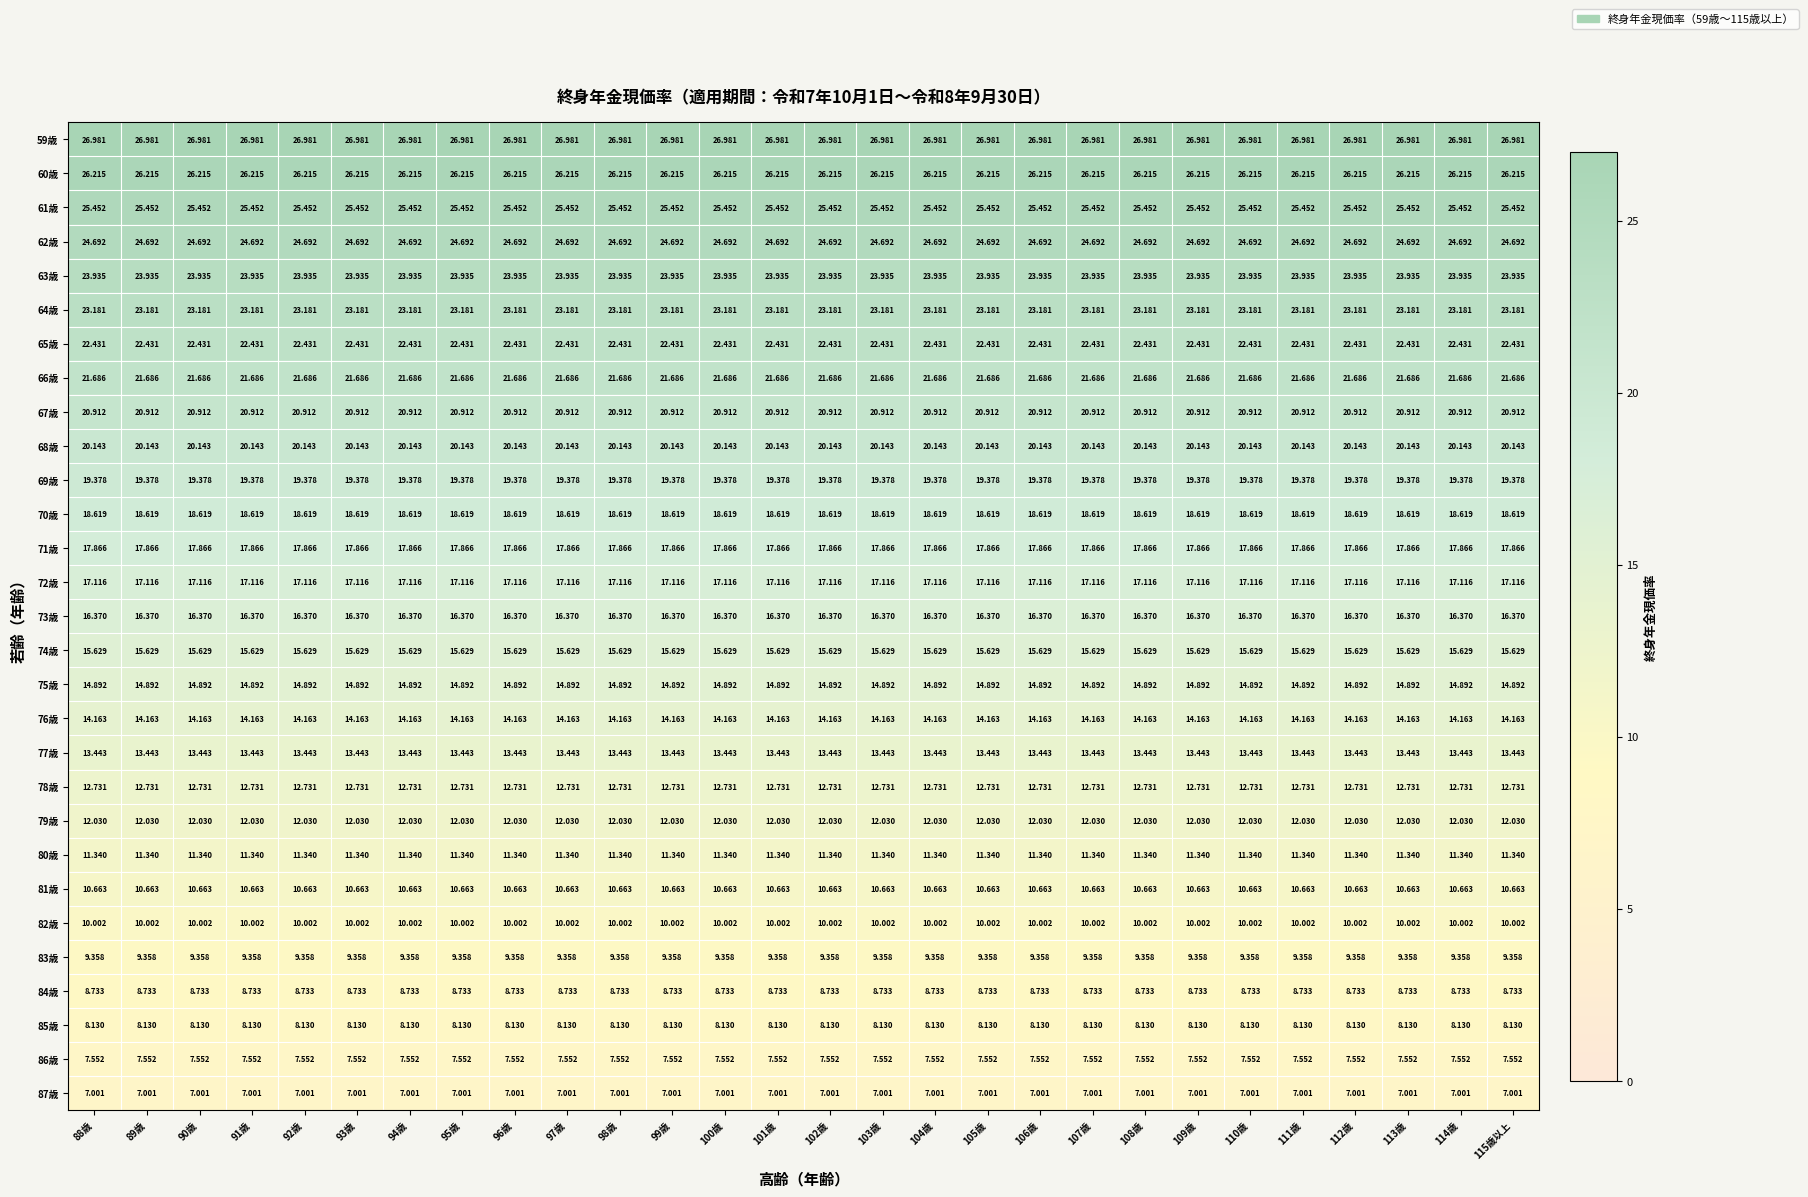

Is the value of 75歳 at 90歳 greater than the value of 69歳 at 114歳?

No